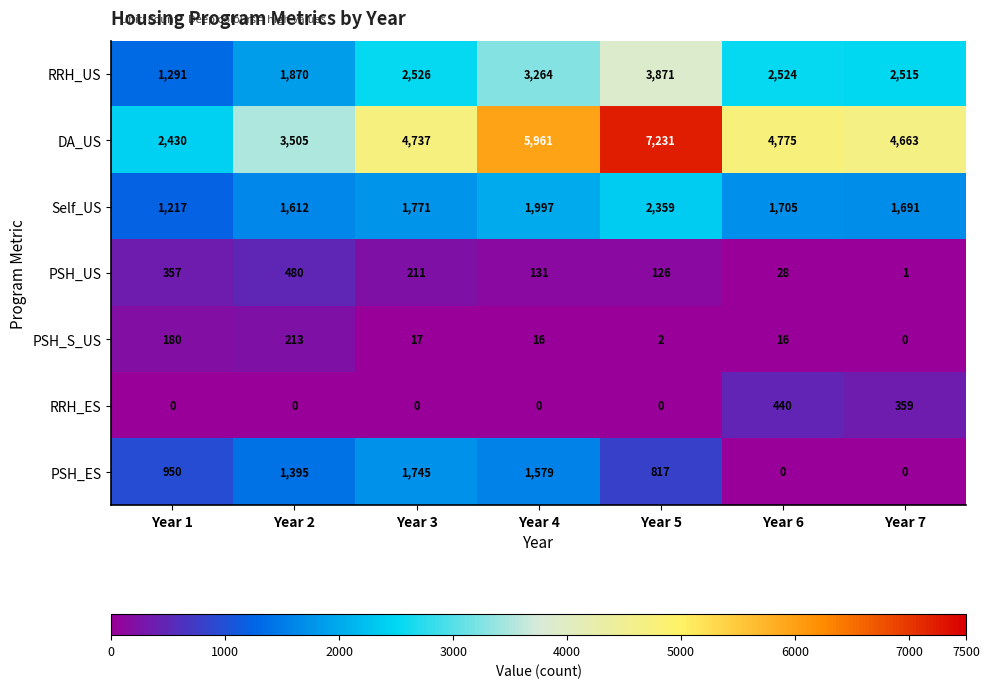

List the series in order of their peak value, highest first.

DA_US, RRH_US, Self_US, PSH_ES, PSH_US, RRH_ES, PSH_S_US